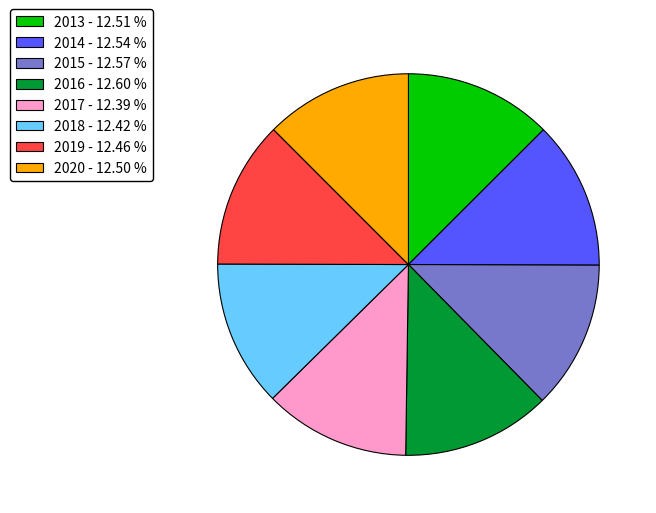

Approximately how many times larger is the value at 2018 - 12.42 % compared to 2013 - 12.51 %?

1.0